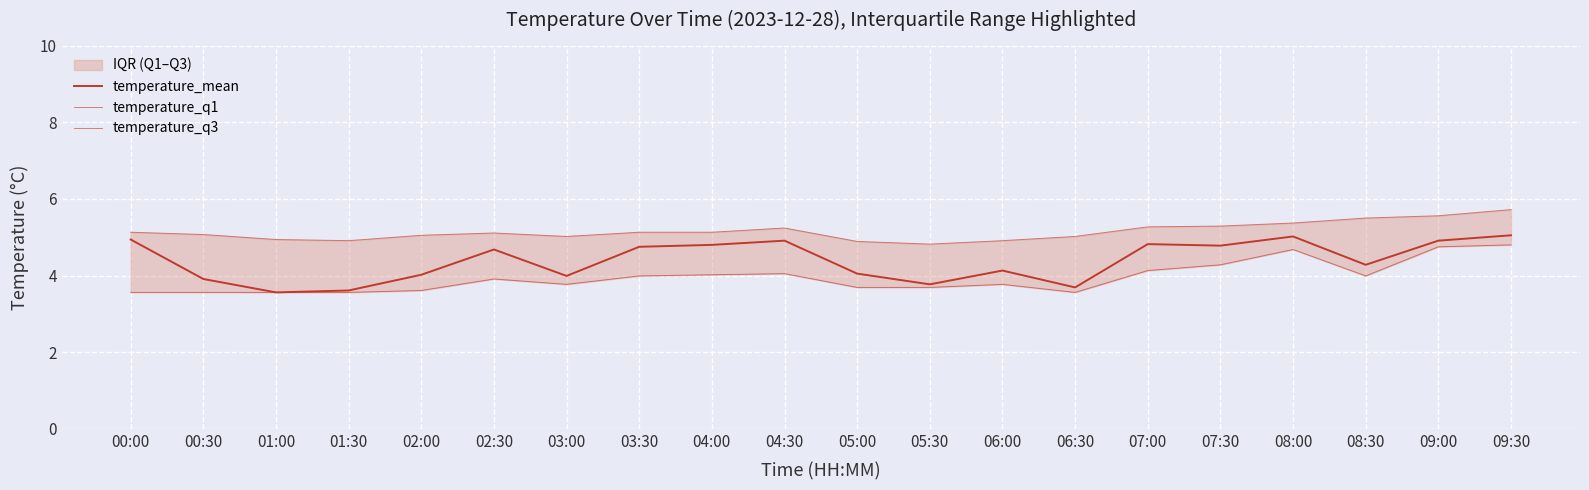

True or false: temperature_q3 has more than 0 interior local peaks.

True